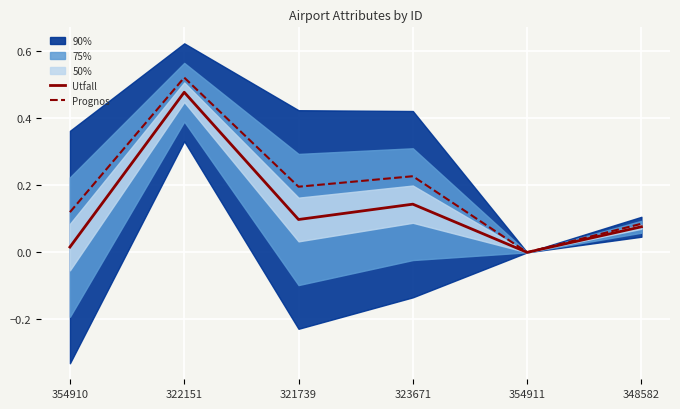

At which category is the sum across all series the highest?

322151